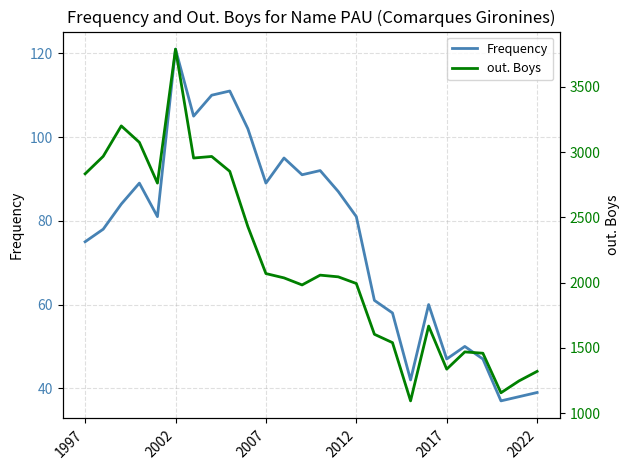

What is the sum of all out. Boys values?

55899